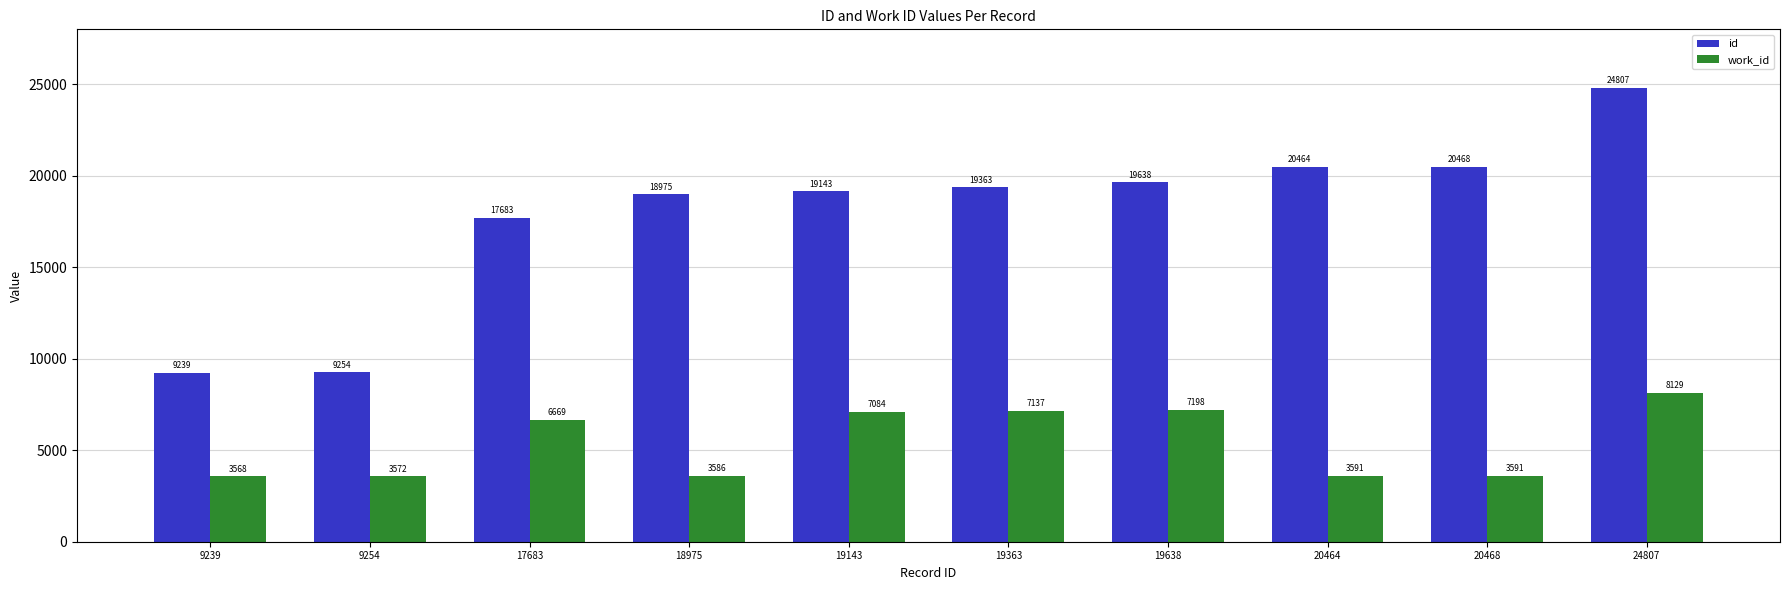

Is it true that id equals 4668 at 9239?

False